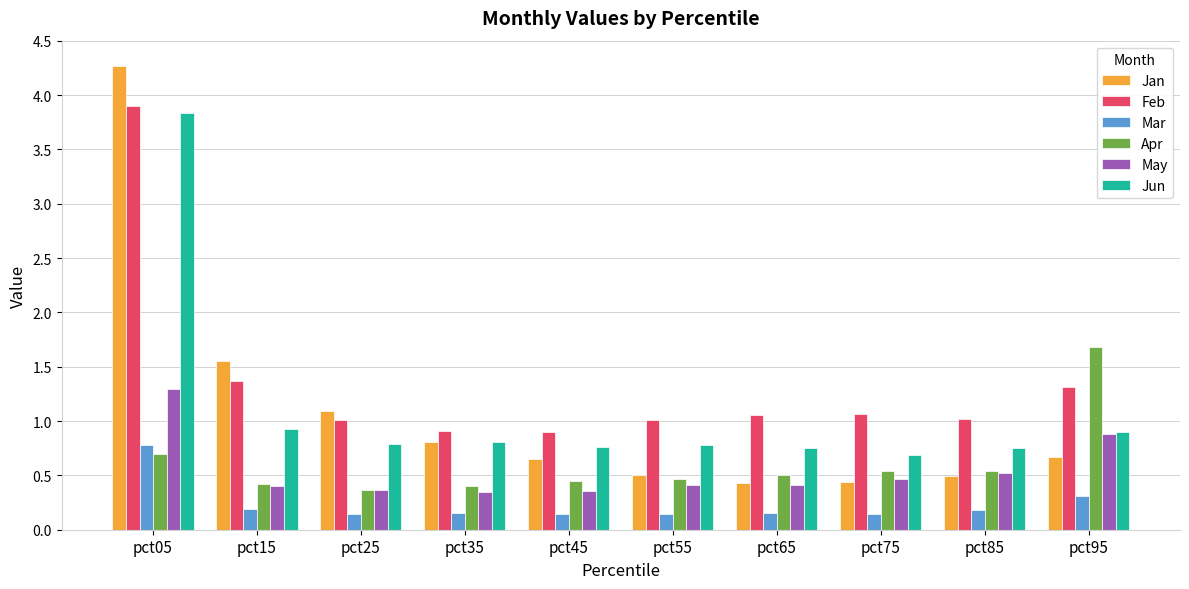

What is the value of the May bar at the 1st from the left?

1.3